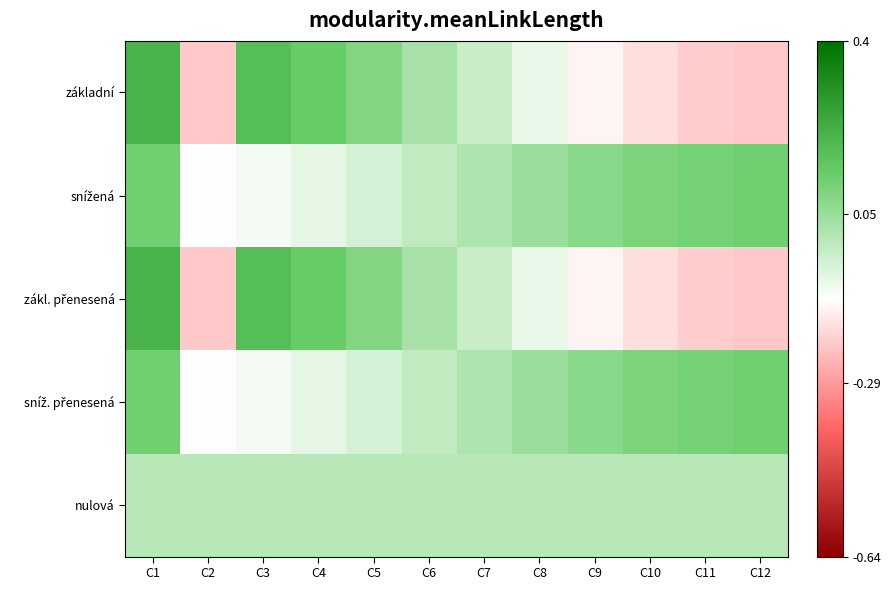

Between C9 and C8, which is larger?

C8